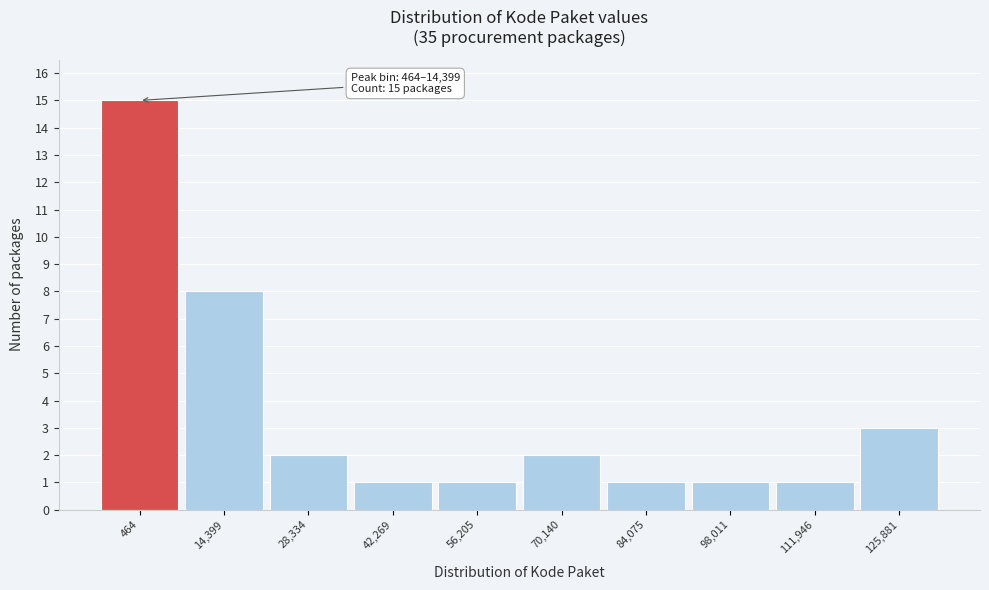

Reading right to left, transcribe all the data shown in this chart.

125,881=3	111,946=1	98,011=1	84,075=1	70,140=2	56,205=1	42,269=1	28,334=2	14,399=8	464=15